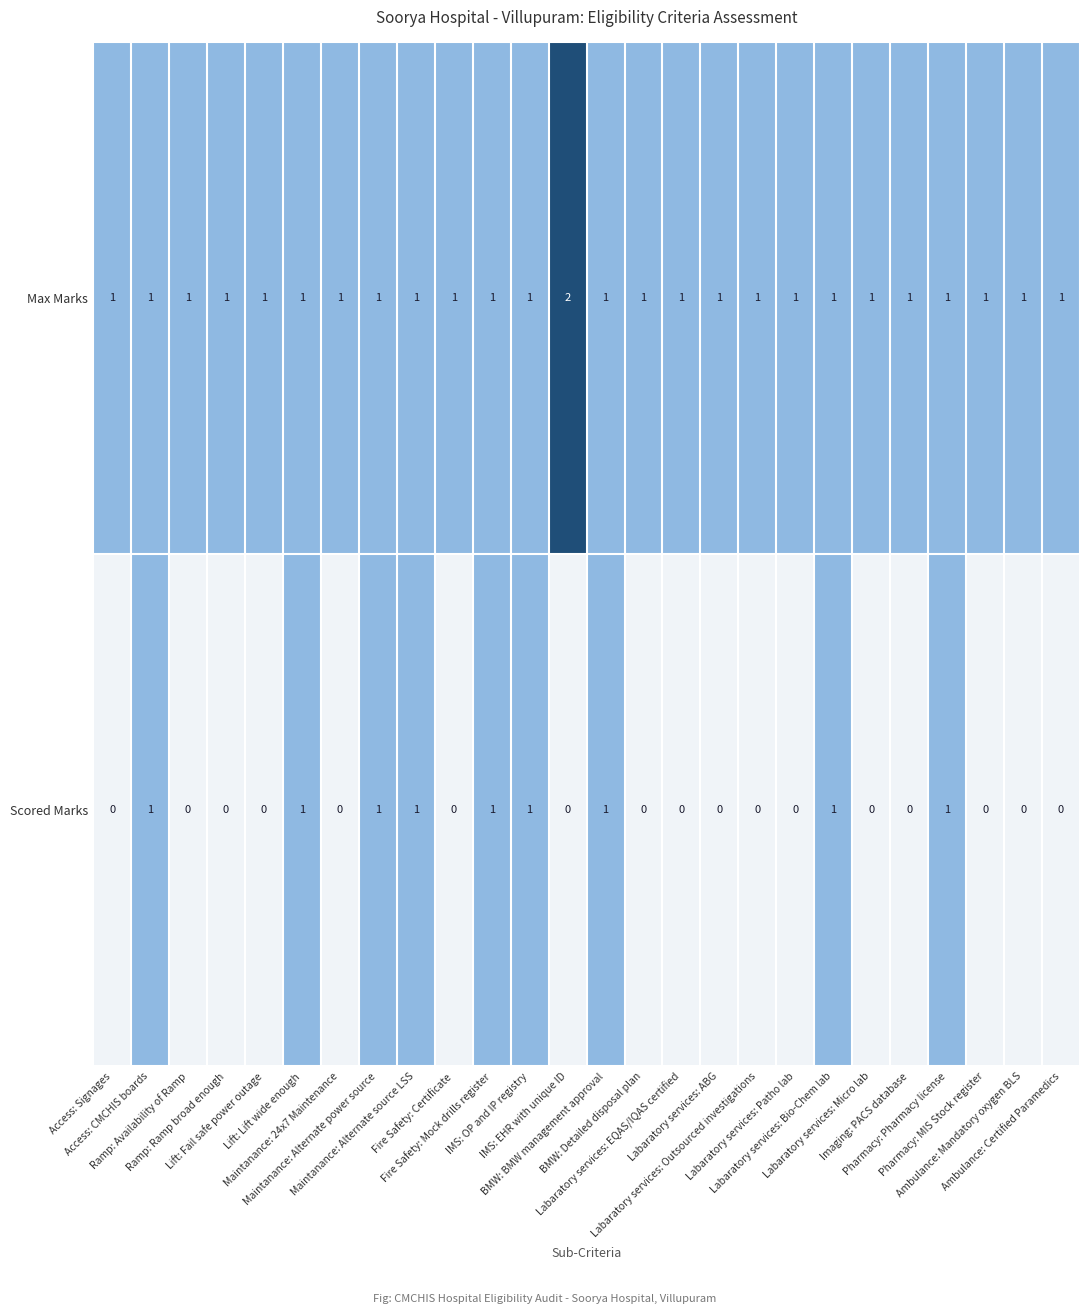

Rank the series by their maximum value, from lowest to highest.

Scored Marks, Max Marks